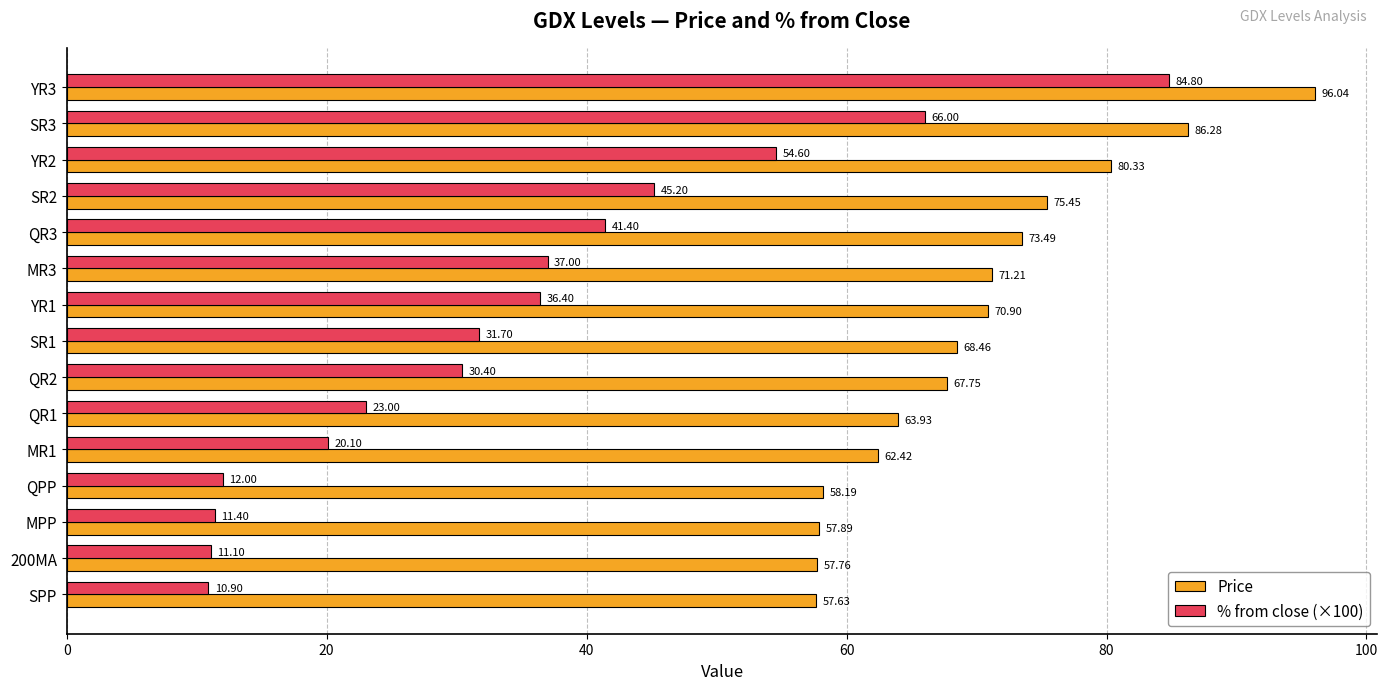

What is the sum of all % from close (×100) values?

516.0